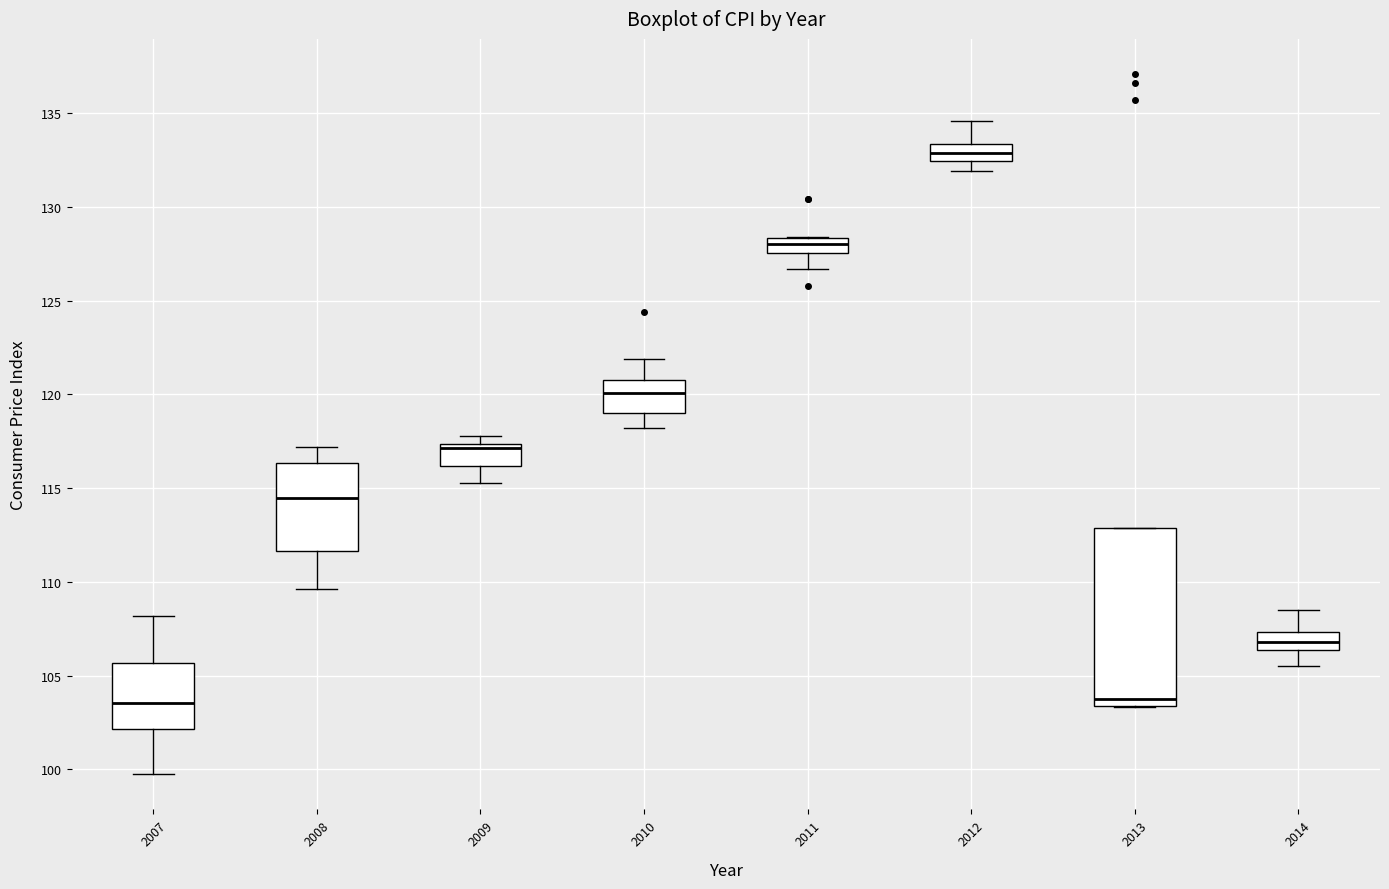

Reading left to right, transcribe this box plot: for each box, give where its median line is, the range the box spans, and where its two whiskers end, as read against the y-axis. The values are not printed on the chart, so give them approximately, as read against the axis.

2007: median 103.5, box 102.0 to 105.5, whiskers 99.5 to 108.0
2008: median 114.5, box 111.5 to 116.5, whiskers 109.5 to 117.0
2009: median 117.0, box 116.0 to 117.5, whiskers 115.5 to 118.0
2010: median 120.0, box 119.0 to 121.0, whiskers 118.0 to 122.0
2011: median 128.0, box 127.5 to 128.5, whiskers 126.5 to 128.5
2012: median 133.0, box 132.5 to 133.5, whiskers 132.0 to 134.5
2013: median 104.0, box 103.5 to 113.0, whiskers 103.5 to 113.0
2014: median 107.0, box 106.5 to 107.5, whiskers 105.5 to 108.5